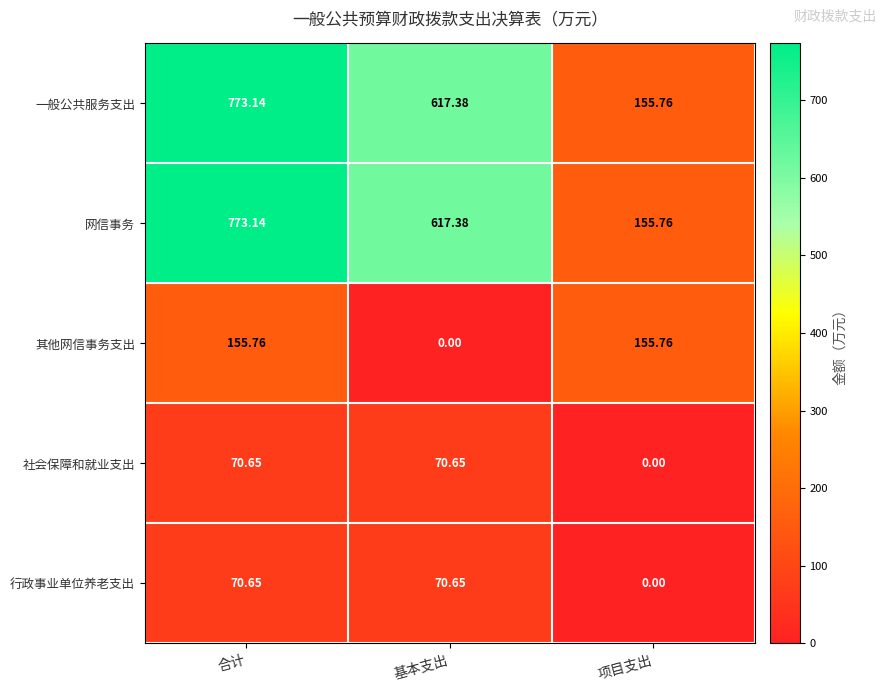

At which category does the chart reach its peak across all series?

合计